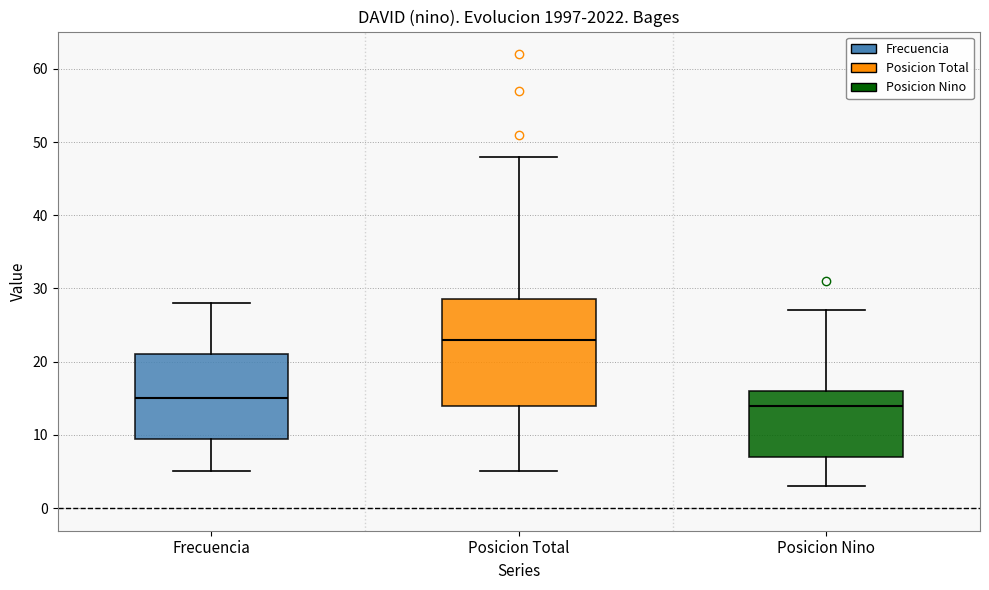

Reading left to right, transcribe this box plot: for each box, give where its median line is, the range the box spans, and where its two whiskers end, as read against the y-axis. The values are not printed on the chart, so give them approximately, as read against the axis.

Frecuencia: median 15, box 10 to 21, whiskers 5 to 28
Posicion Total: median 23, box 14 to 29, whiskers 5 to 48
Posicion Nino: median 14, box 7 to 16, whiskers 3 to 27